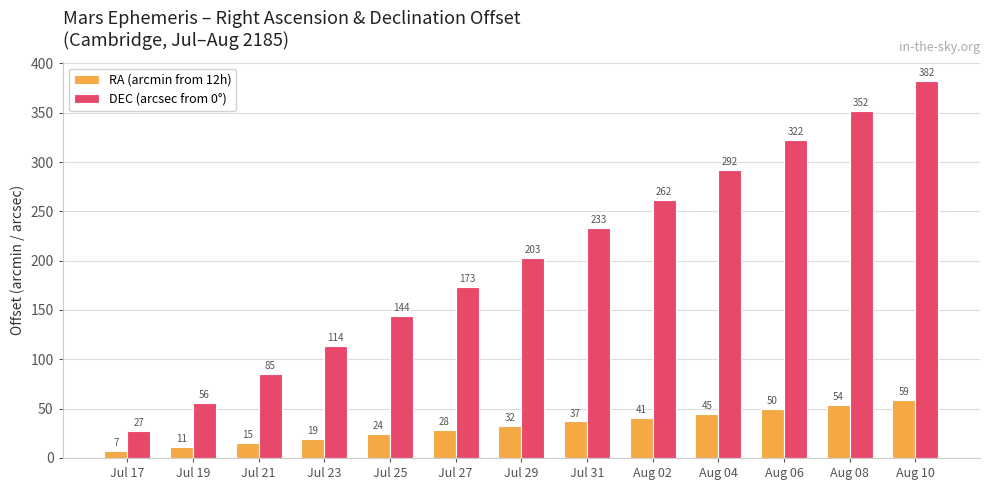

Where is RA (arcmin from 12h) nearest to the value 33?

Jul 29